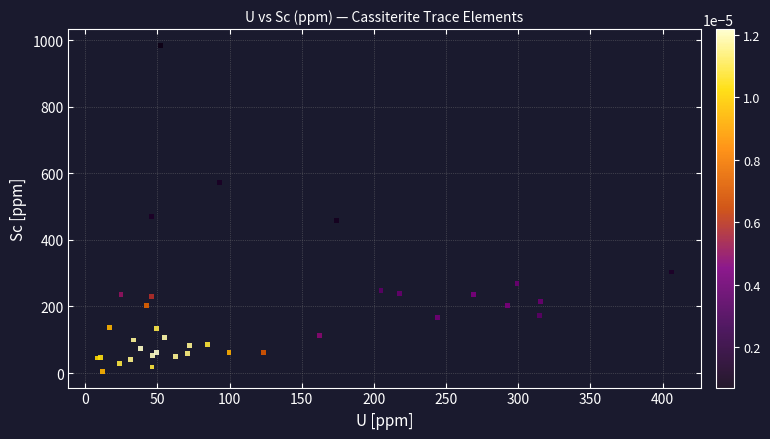

What Y value in the scatter plot is closest to 494?

471.2